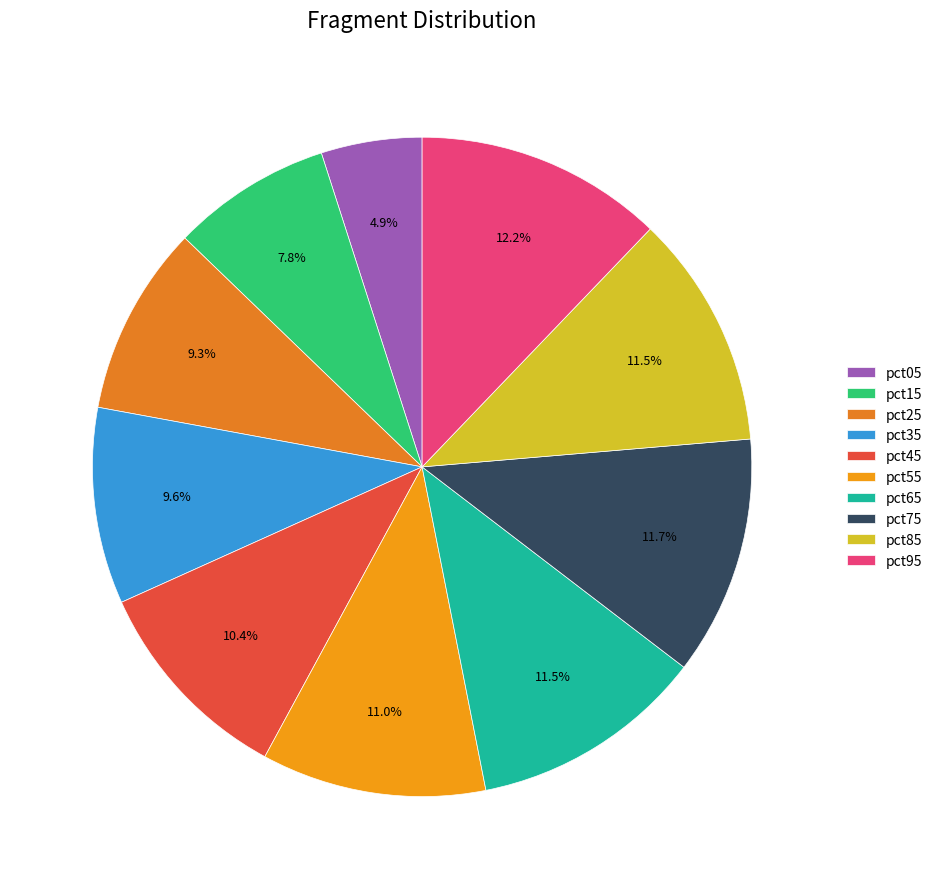

To the nearest percent, what is the average slice percentage?

10%